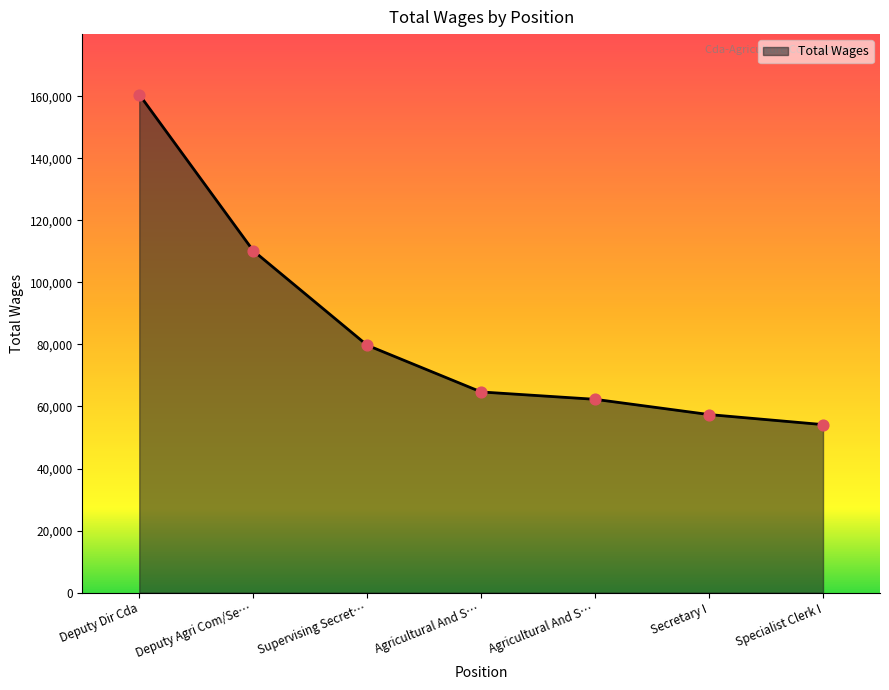

How many distinct data groups are displayed?

1